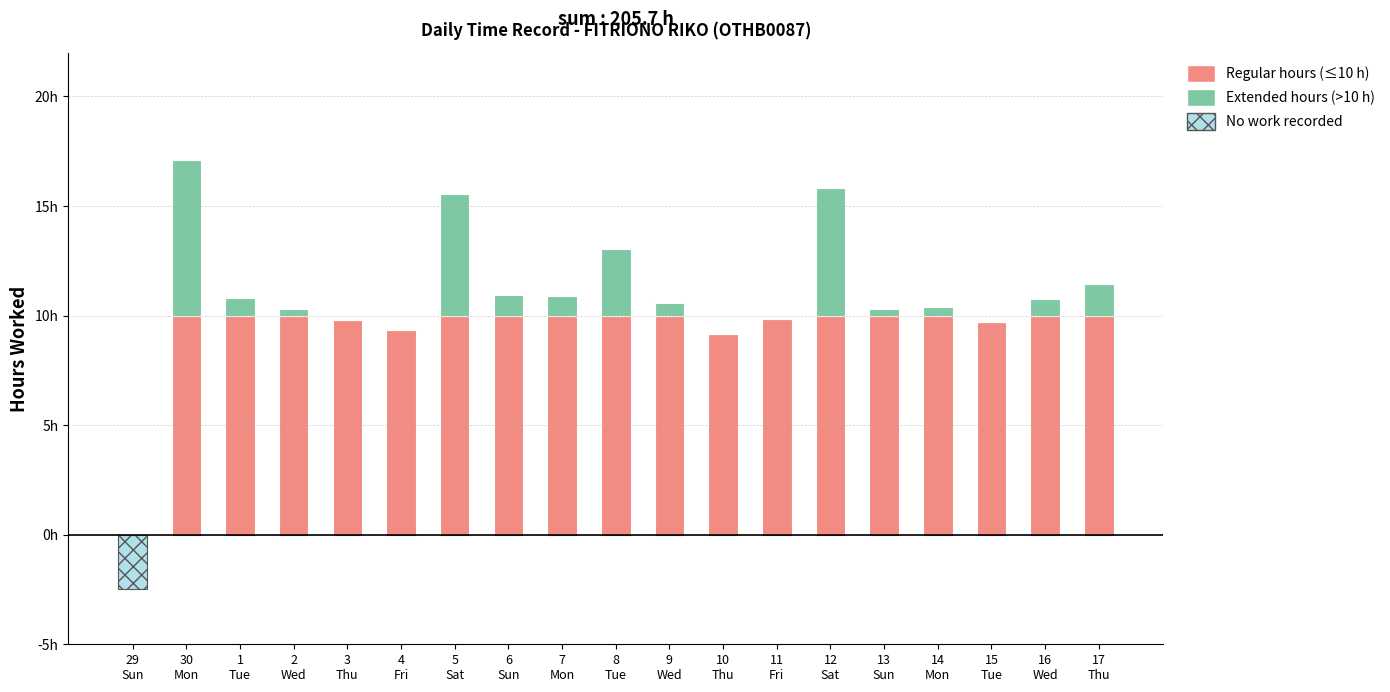

How many bars are there in total?

57